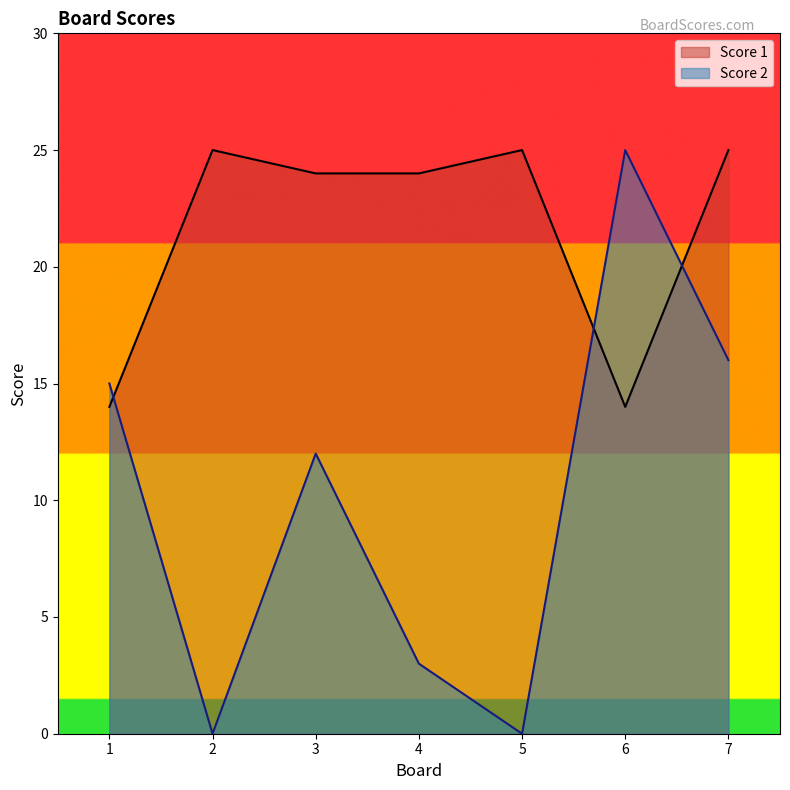

The Score 2 series shows -11 at 2. True or false?

False